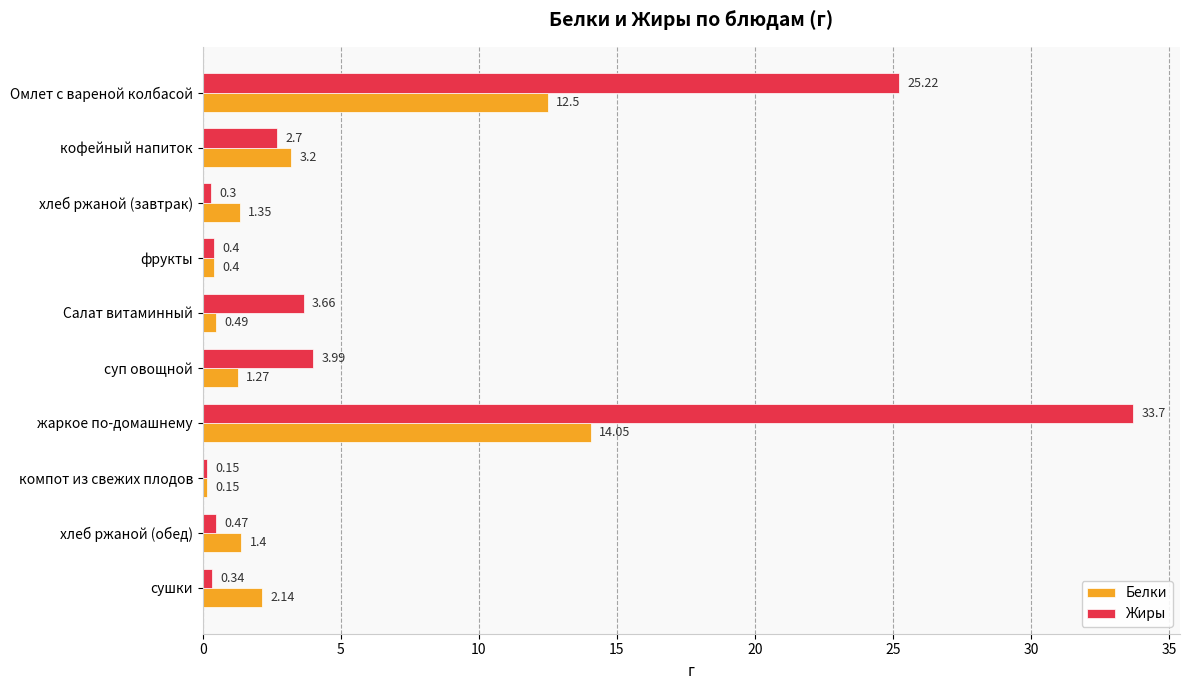

Rank the series by their maximum value, from highest to lowest.

Жиры, Белки